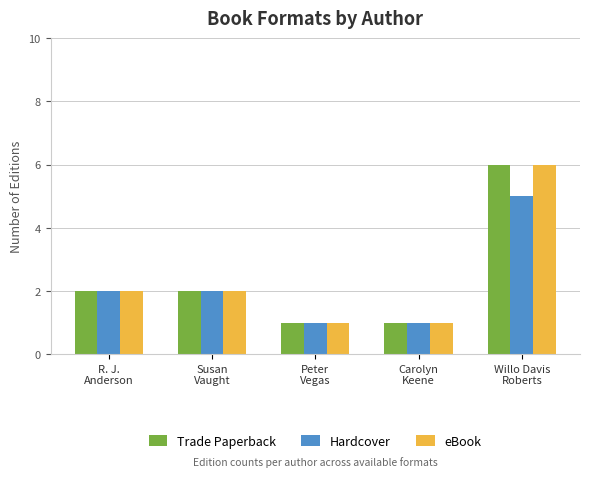

What are all the series names shown in the legend?

Trade Paperback, Hardcover, eBook